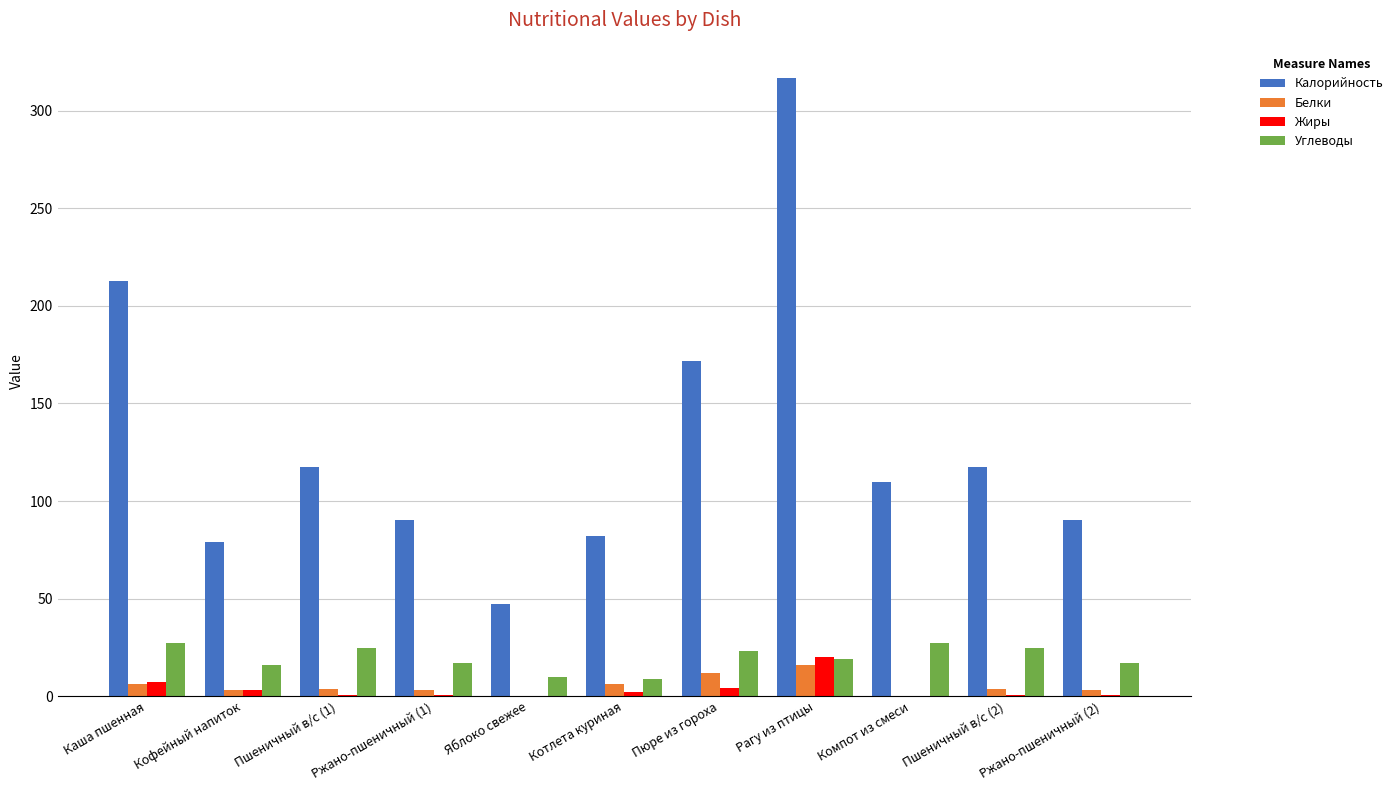

At which category is the sum across all series the highest?

Рагу из птицы